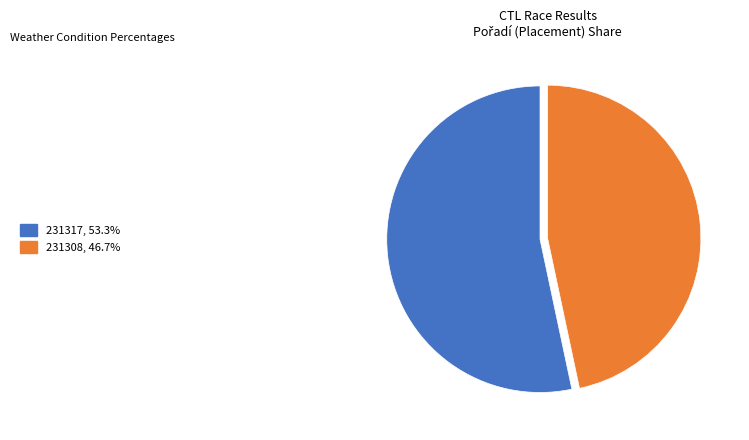

Is there a majority slice in this chart?

Yes